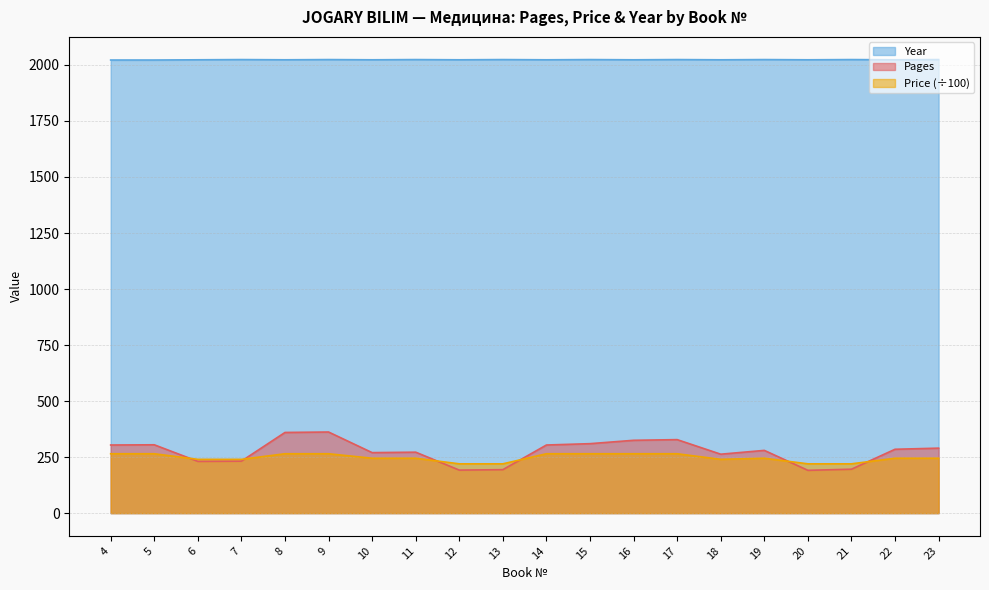

What is the approximate value of Price at 17, to the nearest 5?

265